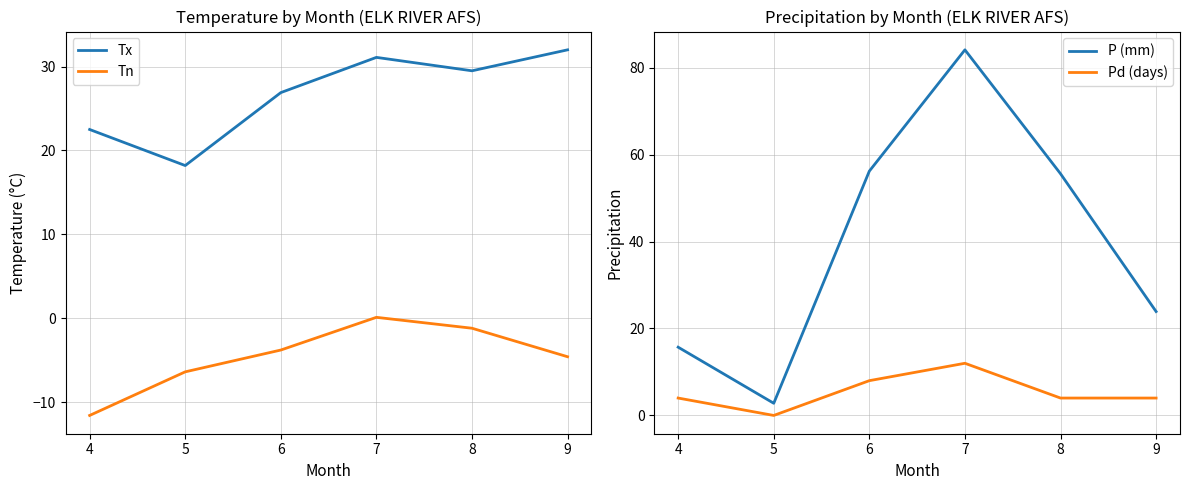

What is the lowest value of the Tx series?

18.2